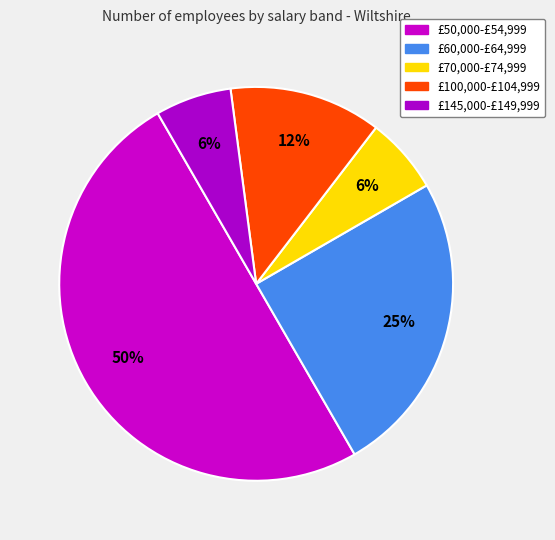

What is the smallest slice in the pie chart?

£145,000-£149,999